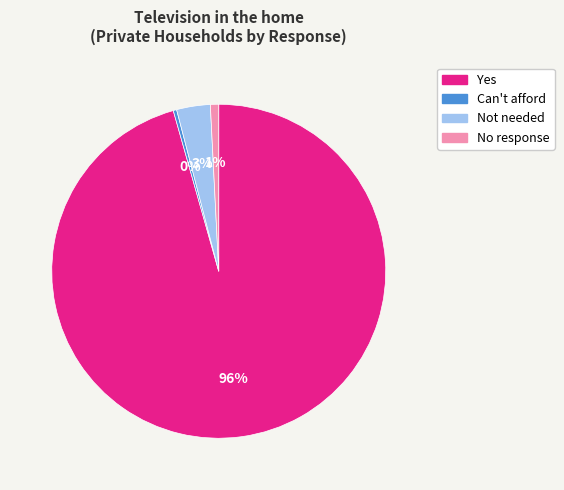

To the nearest percent, what portion does Not needed represent?

3%